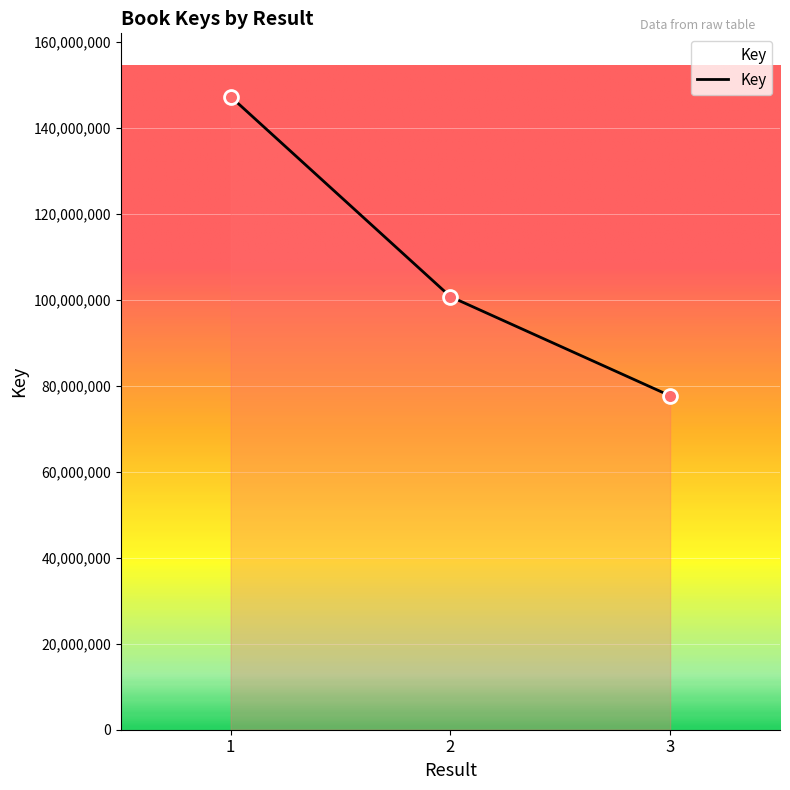

Rank the categories by value from lowest to highest.

3, 2, 1